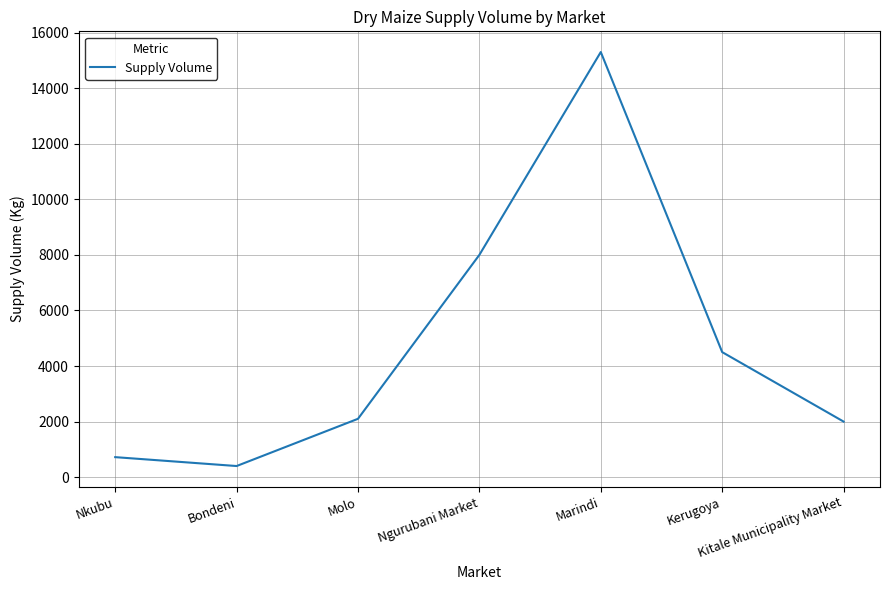

Count the number of categories in the chart.

7